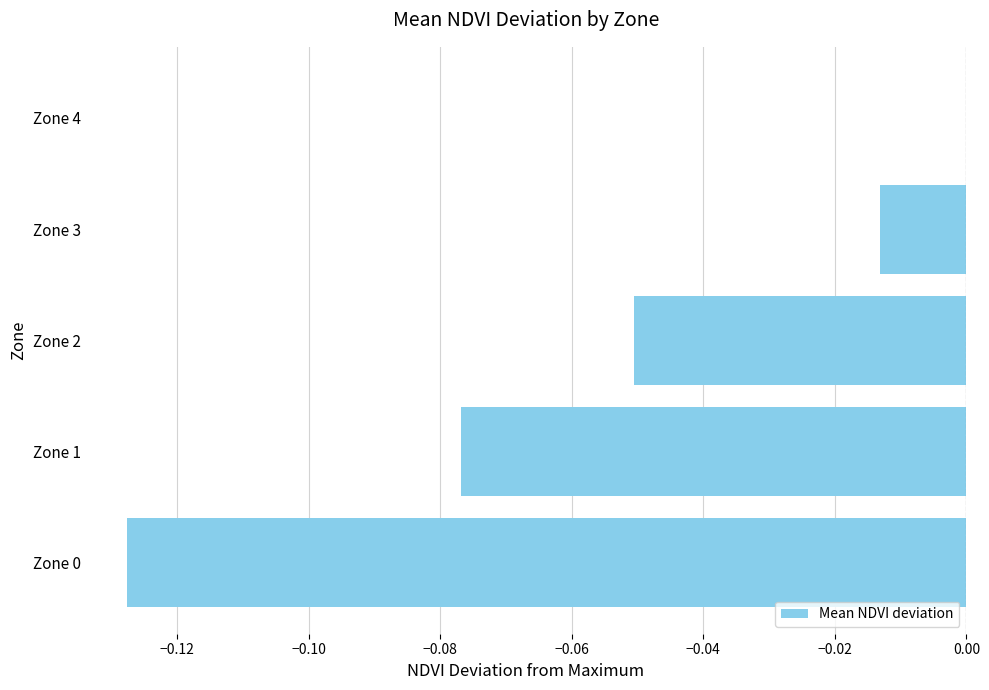

What is the sum of all values?

-0.3